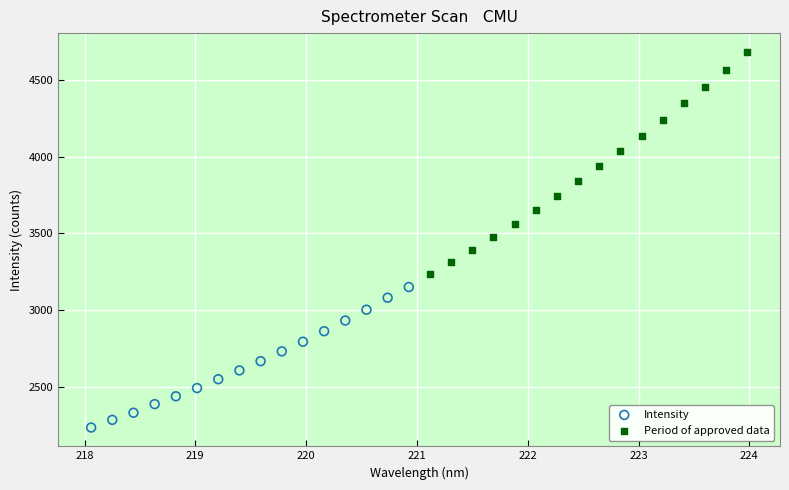

What are all the series names shown in the legend?

Intensity, Period of approved data